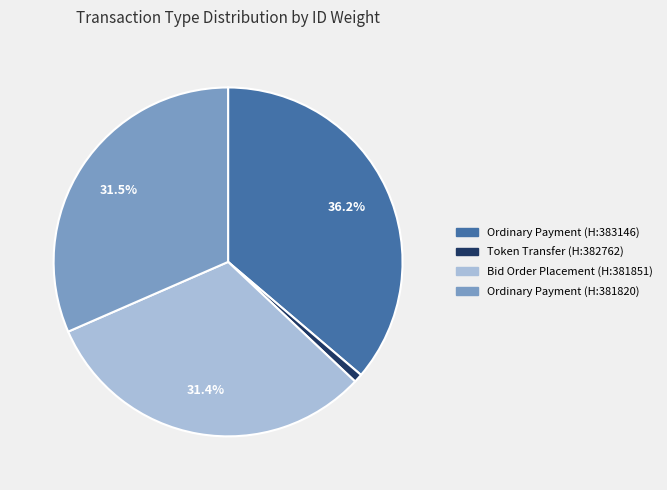

What percentage do Ordinary Payment (H:381820) and Bid Order Placement (H:381851) together represent?

63.0%